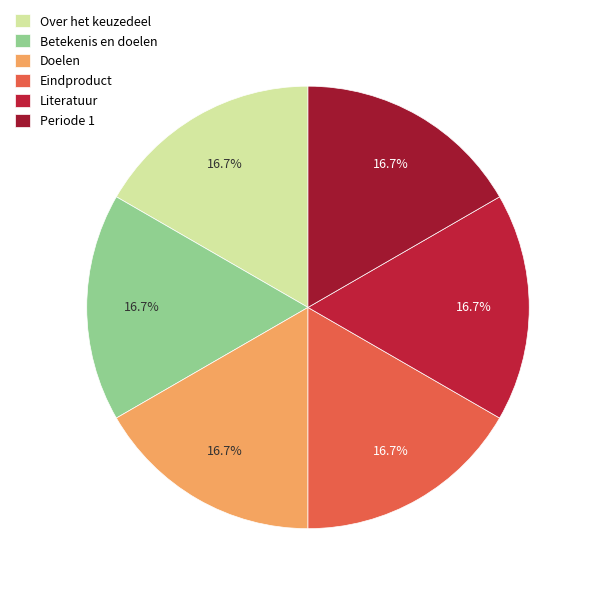

Do Periode 1 and Eindproduct together represent more than half of the pie?

No